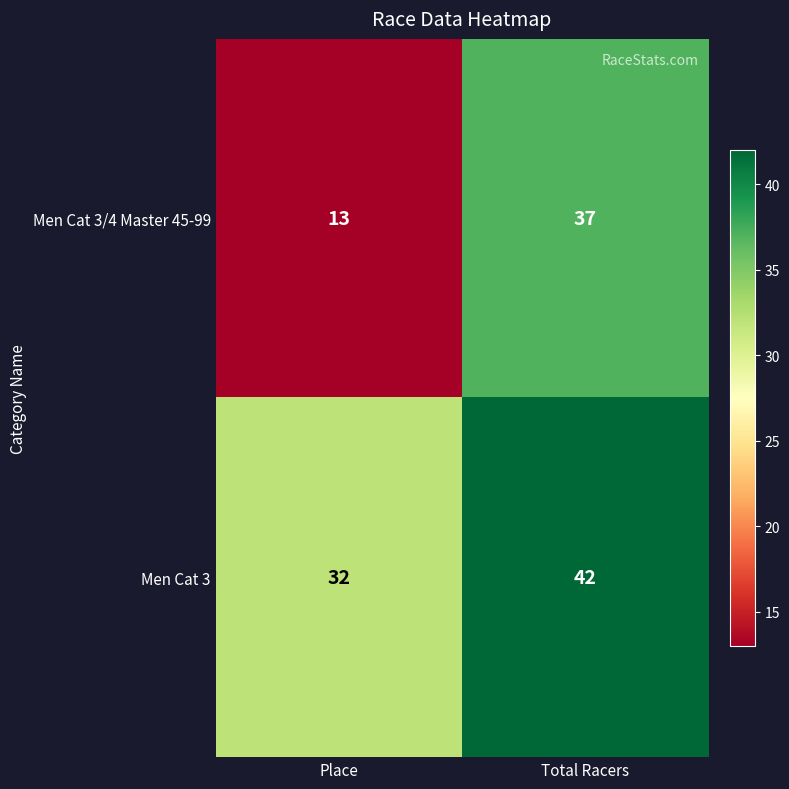

What is the difference between the highest and lowest values at Total Racers?

5